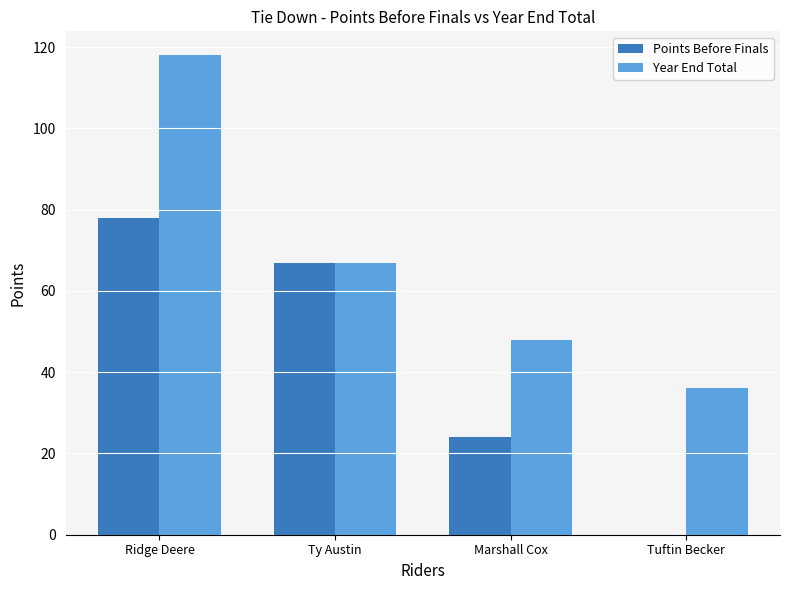

Which series has the largest total across all categories?

Year End Total